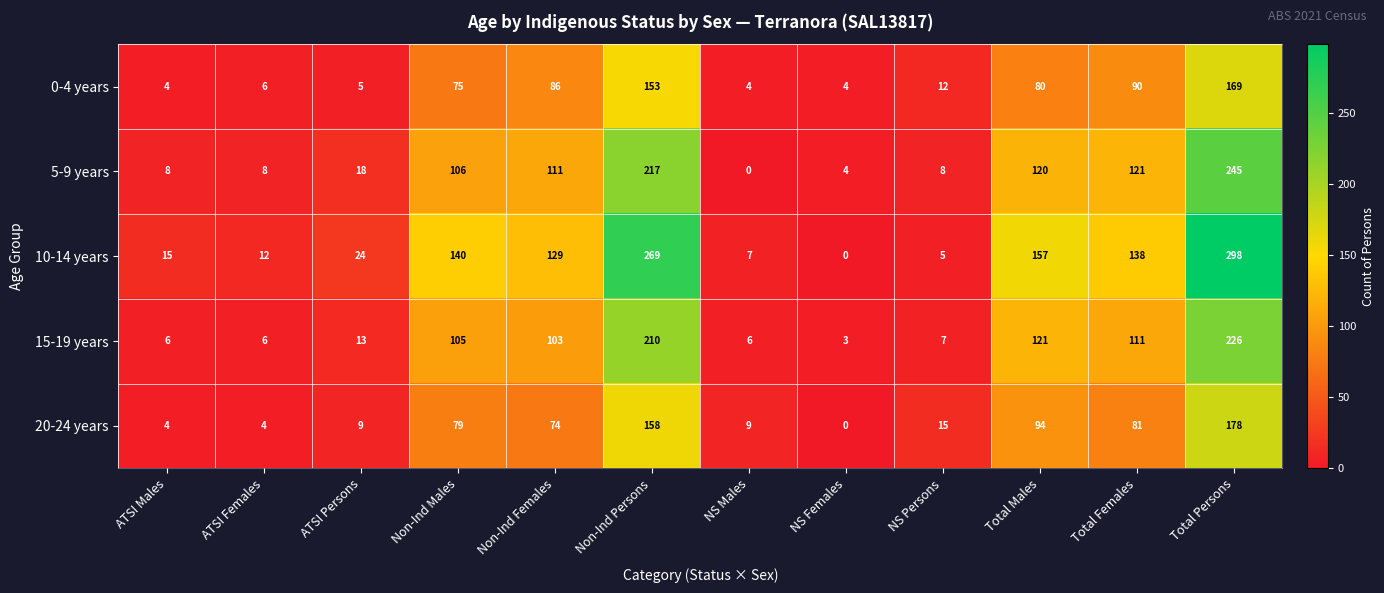

At which category is the sum across all series the highest?

Total Persons